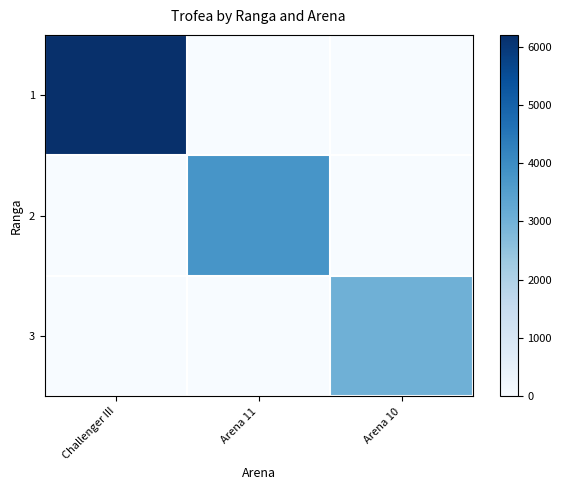

Reading left to right, extract all data points from this chart.

1: Challenger III=6200	Arena 11=0	Arena 10=0
2: Challenger III=0	Arena 11=3767	Arena 10=0
3: Challenger III=0	Arena 11=0	Arena 10=3030